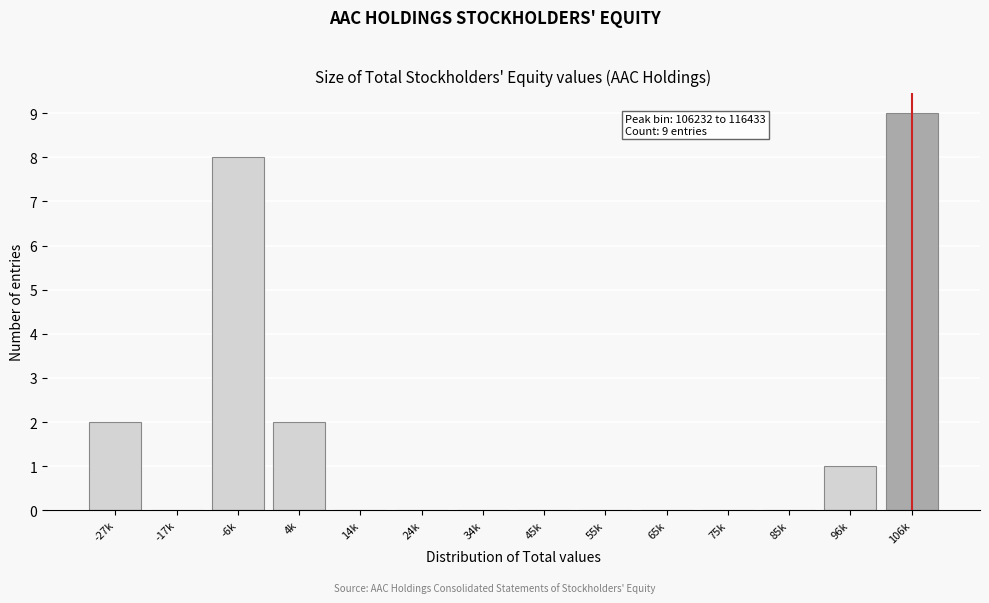

Reading left to right, transcribe all the data shown in this chart.

-27k=2	-17k=0	-6k=8	4k=2	14k=0	24k=0	34k=0	45k=0	55k=0	65k=0	75k=0	85k=0	96k=1	106k=9